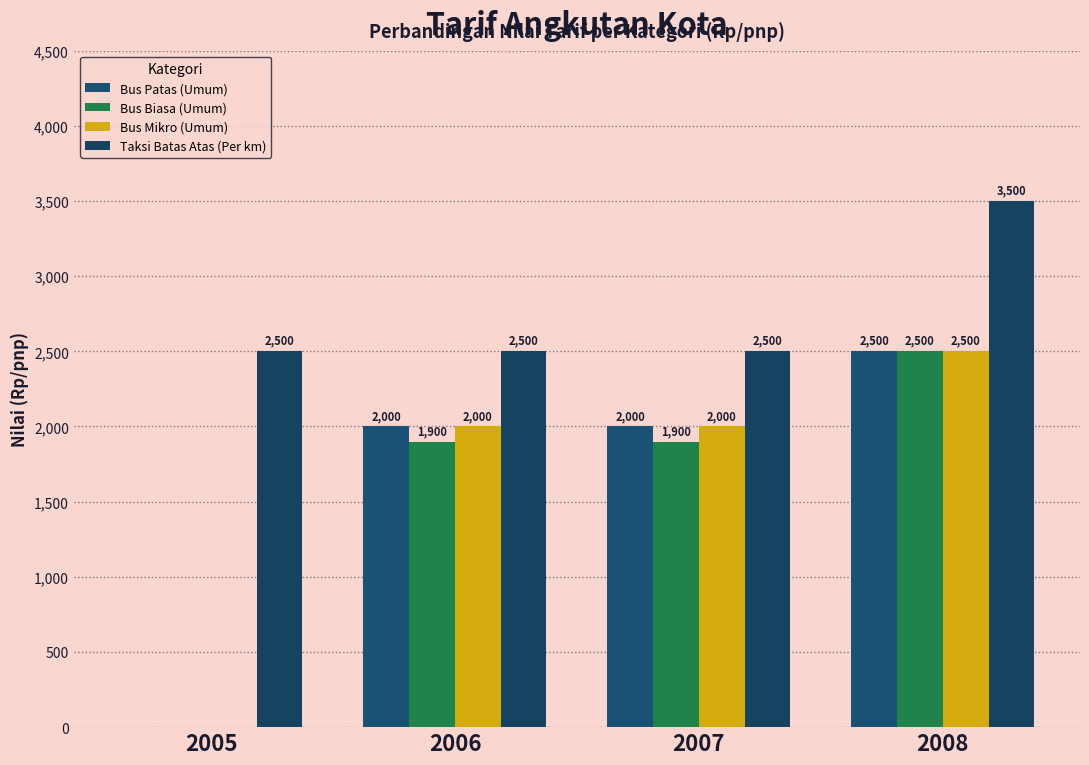

Where is Bus Mikro (Umum) nearest to the value 1250?

2006